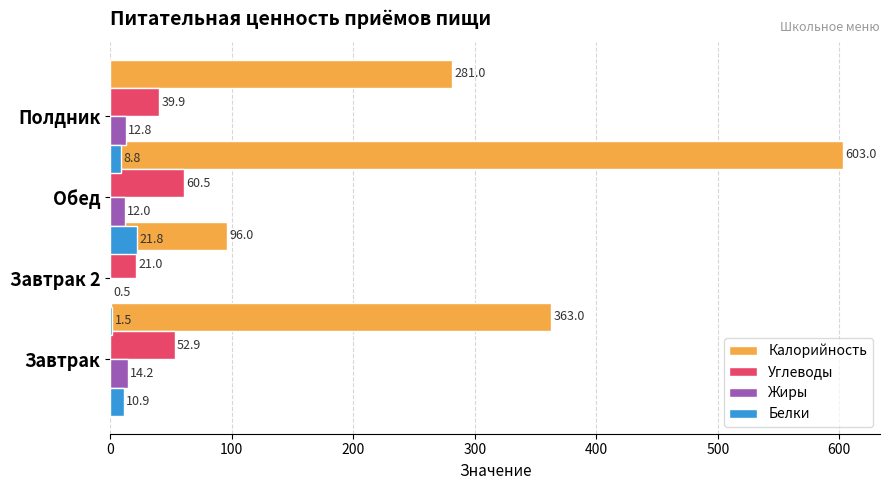

How many data points does each series have?

4